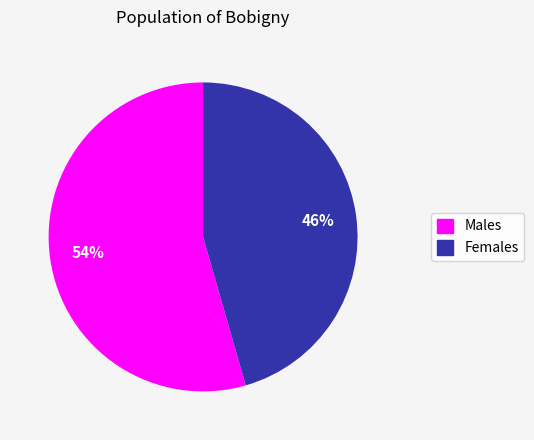

Is there a majority slice in this chart?

Yes